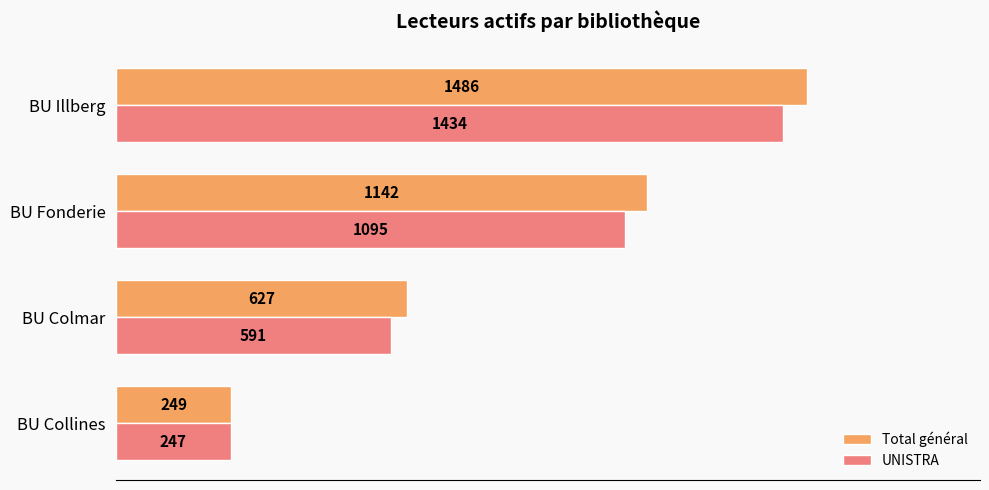

Where is Total général nearest to the value 867?

BU Colmar